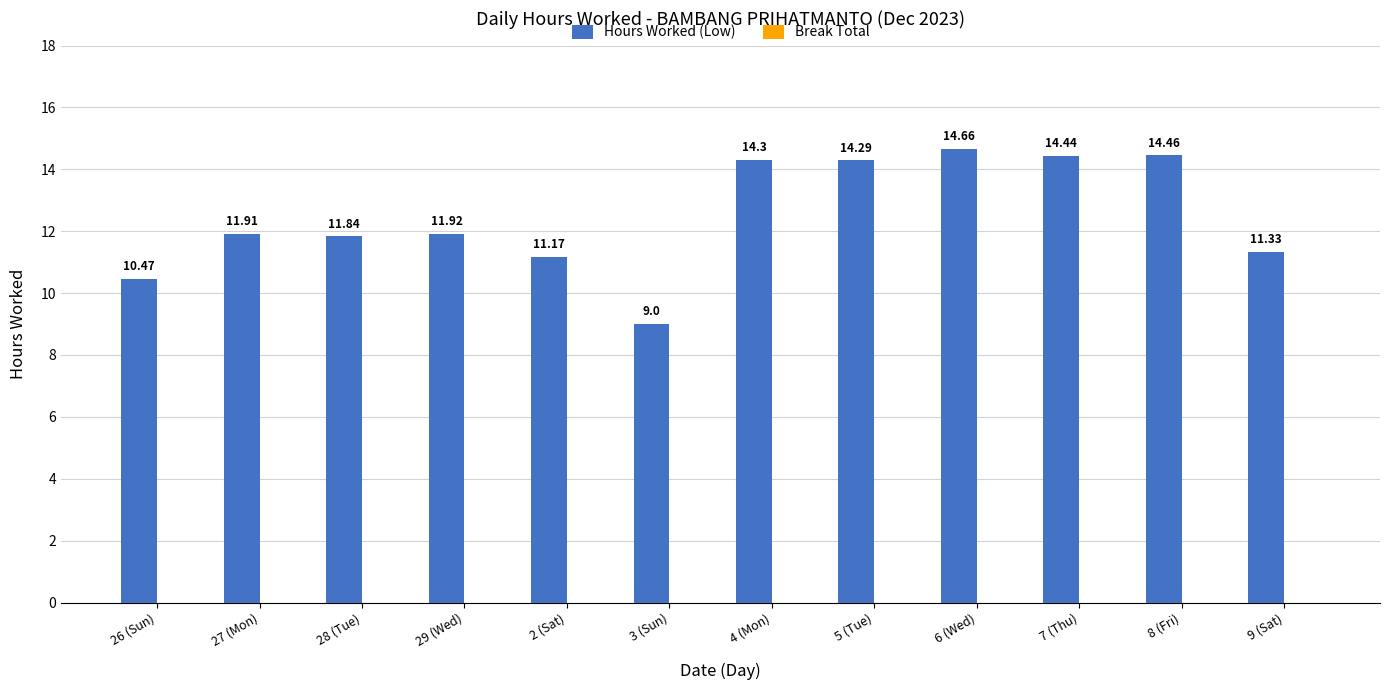

Rank the categories by value from highest to lowest.

6 (Wed), 8 (Fri), 7 (Thu), 4 (Mon), 5 (Tue), 29 (Wed), 27 (Mon), 28 (Tue), 9 (Sat), 2 (Sat), 26 (Sun), 3 (Sun)